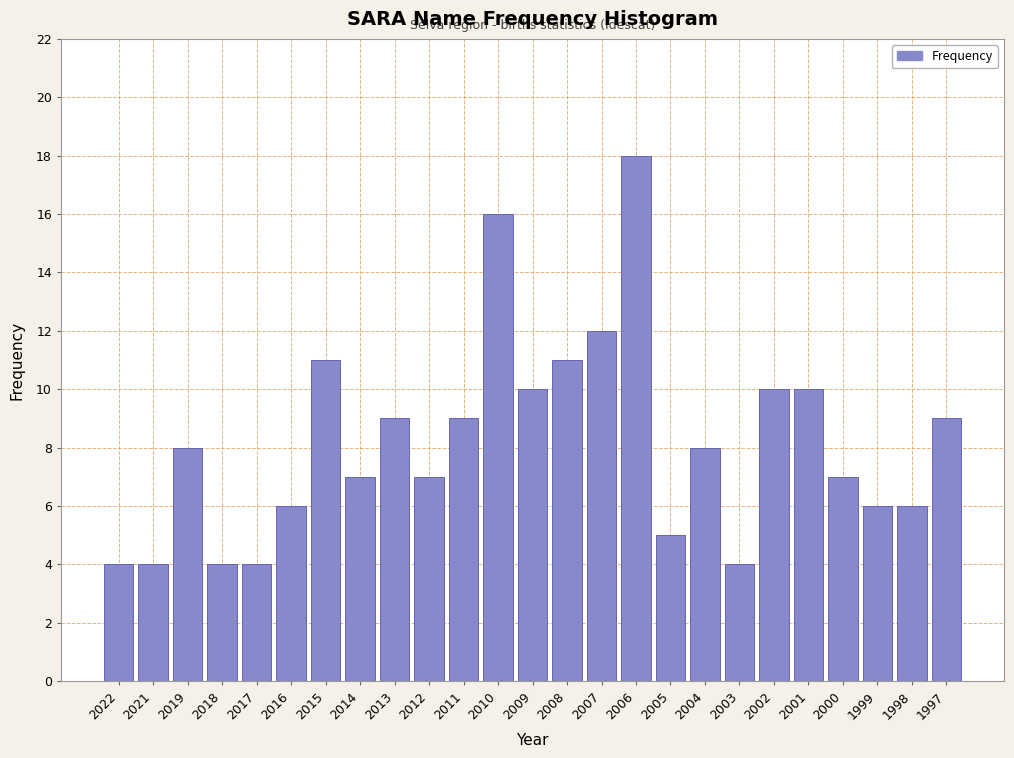

Reading left to right, list all the values displayed in this chart.

2022=4	2021=4	2019=8	2018=4	2017=4	2016=6	2015=11	2014=7	2013=9	2012=7	2011=9	2010=16	2009=10	2008=11	2007=12	2006=18	2005=5	2004=8	2003=4	2002=10	2001=10	2000=7	1999=6	1998=6	1997=9